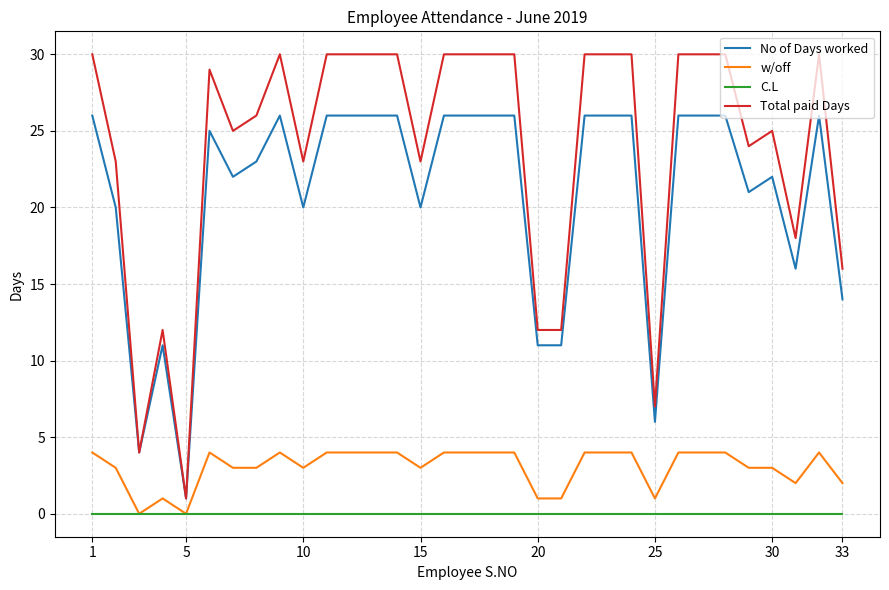

What are all the series names shown in the legend?

No of Days worked, w/off, C.L, Total paid Days